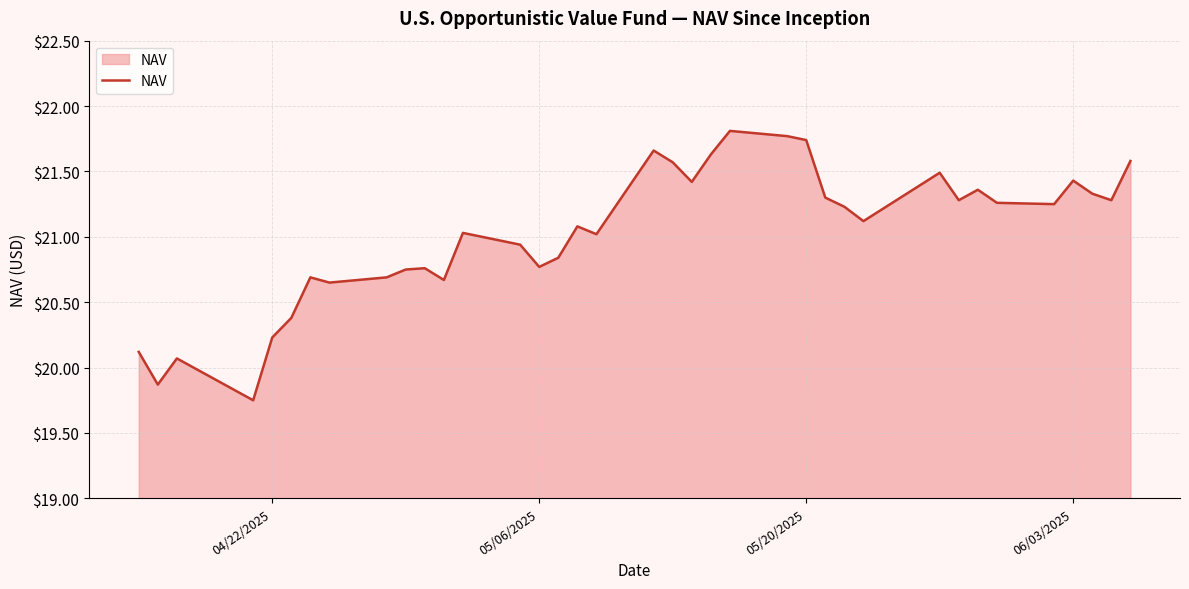

How many lines are shown in the chart?

1